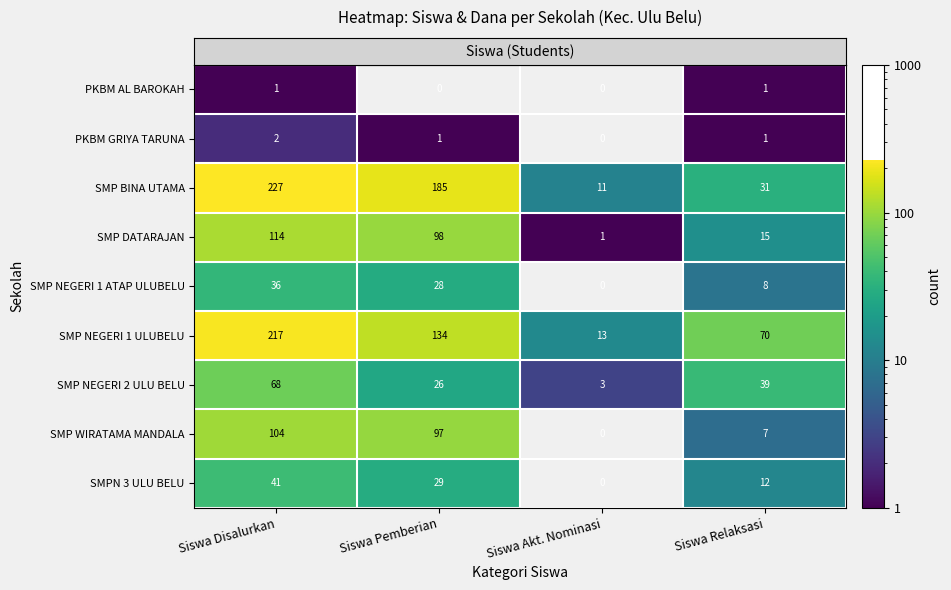

Which category has the lowest value in the SMP WIRATAMA MANDALA series?

Siswa Akt. Nominasi